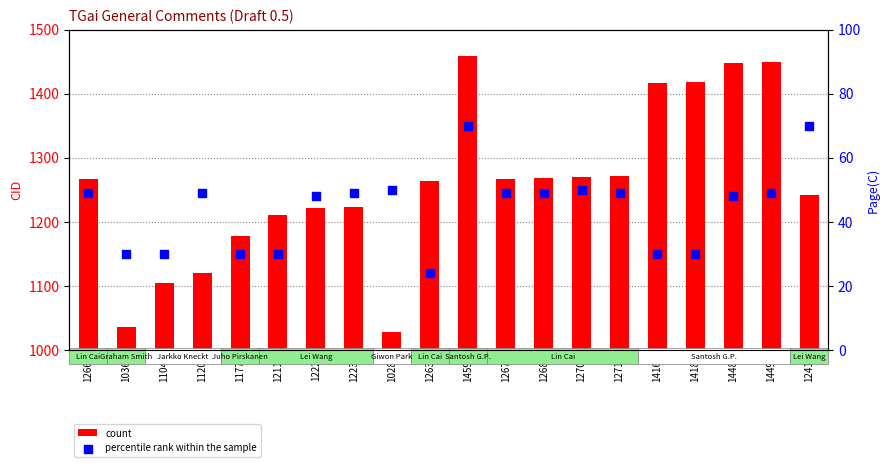

Which series contains the lowest Y value?

percentile rank within the sample